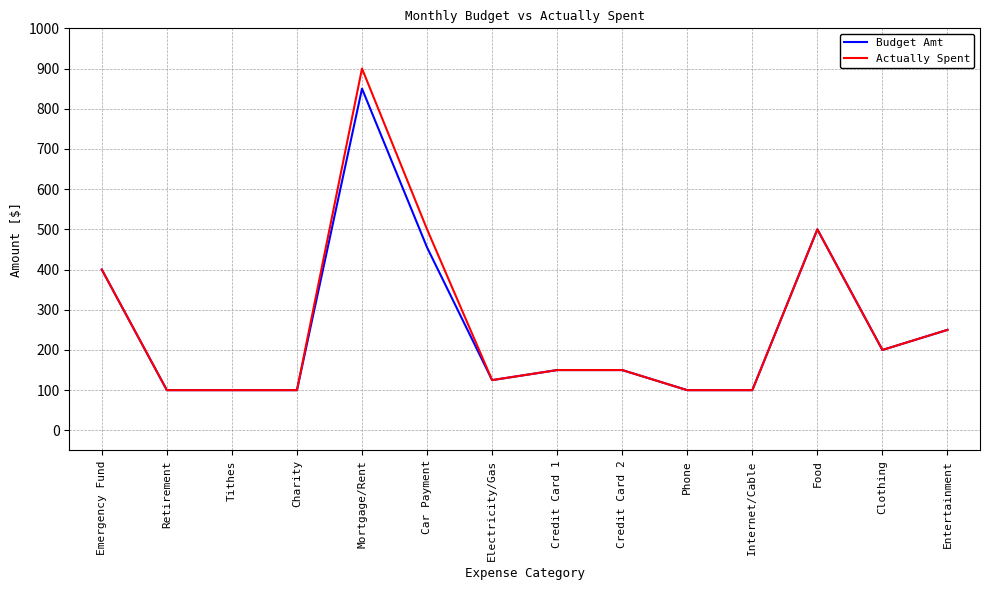

At which category is the sum across all series the highest?

Mortgage/Rent